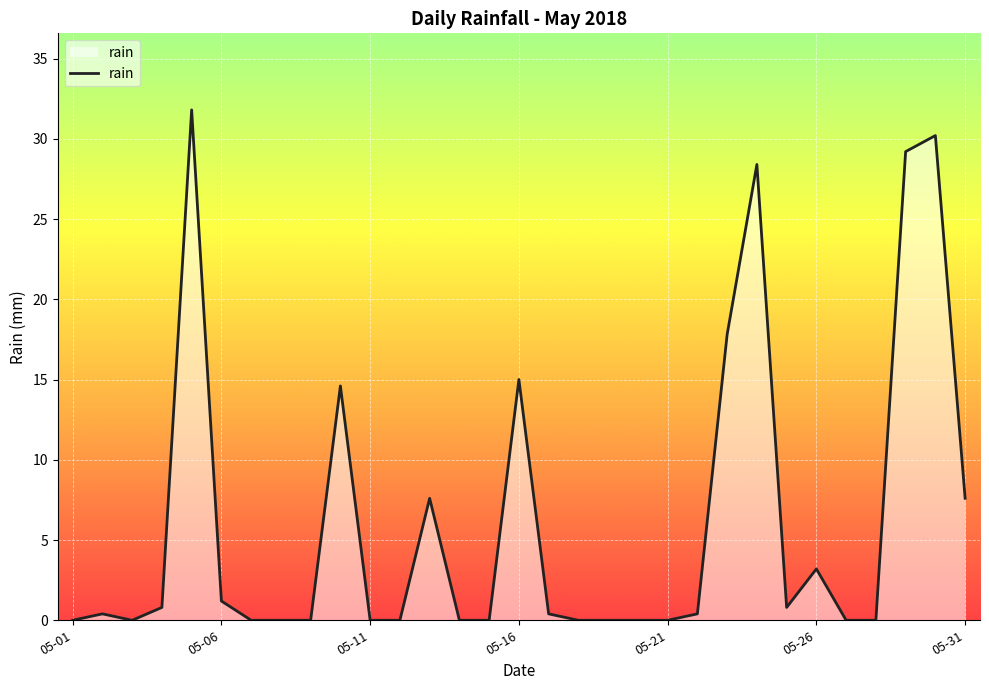

How many lines are shown in the chart?

1